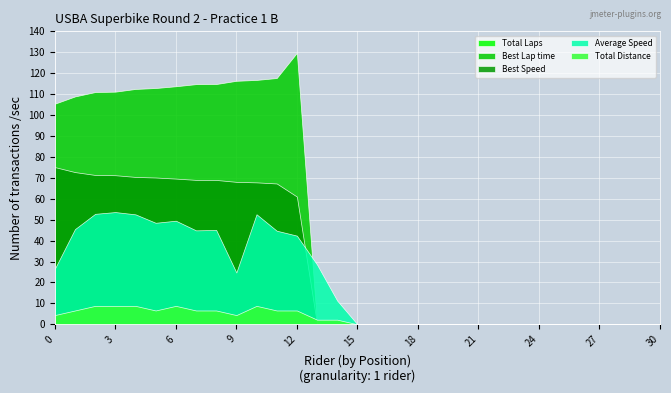

What is the average value of the Total Distance series?

3.1